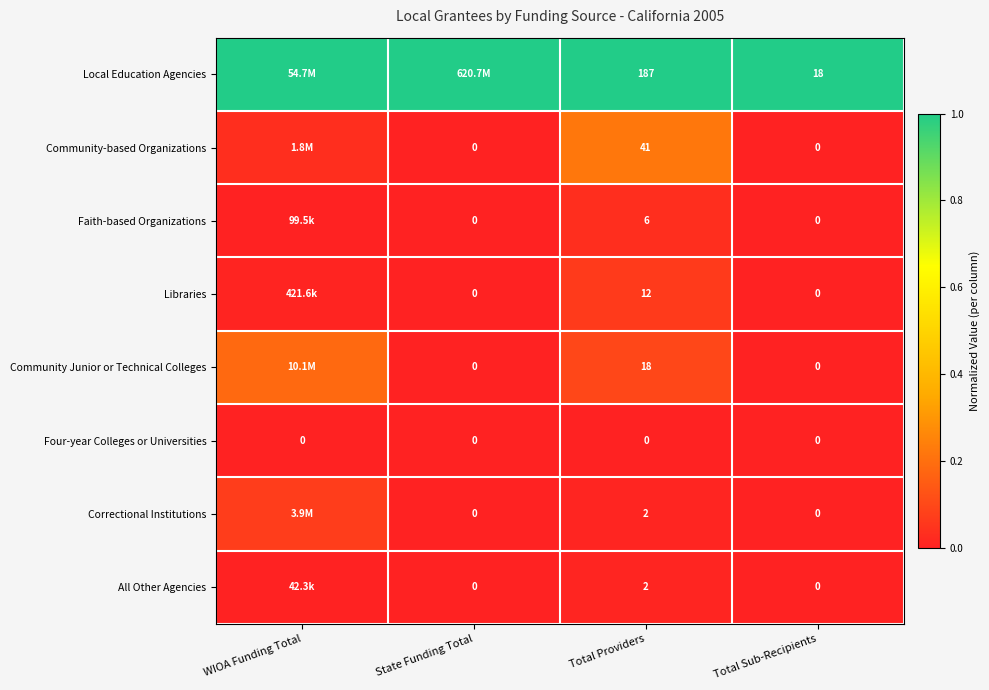

Between Total Providers and Total Sub-Recipients, which series saw the biggest shift?

Local Education Agencies